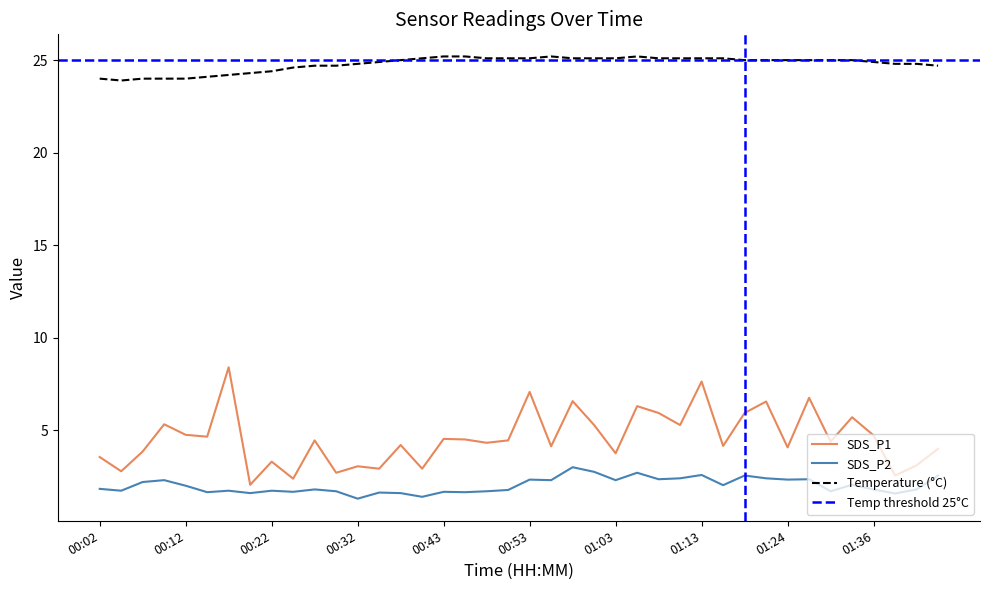

Rank the series at 00:17 from lowest to highest value.

SDS_P2, SDS_P1, Temp